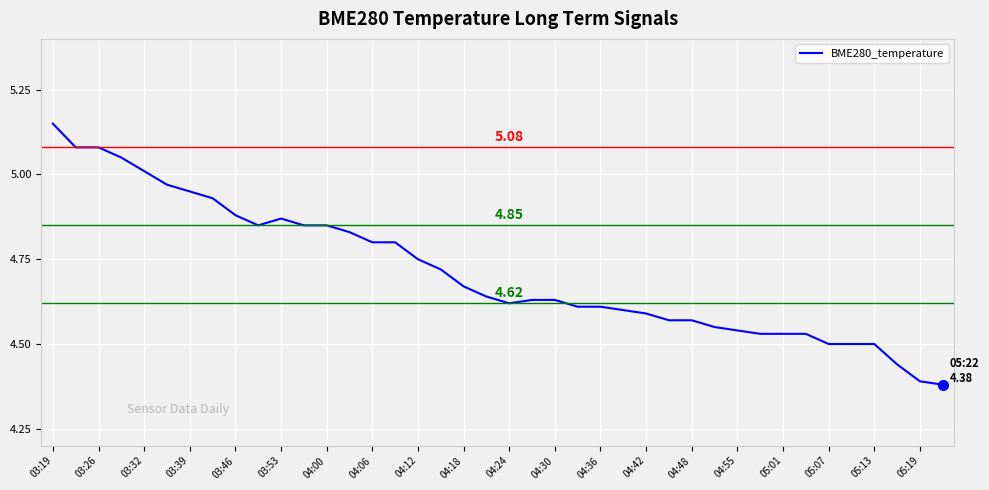

What is the ratio of the value at 04:00 to the value at 04:36?

1.1